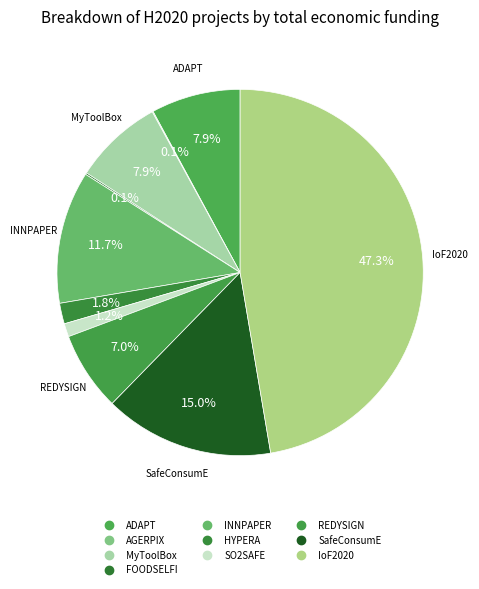

Count the number of slices in the pie.

10